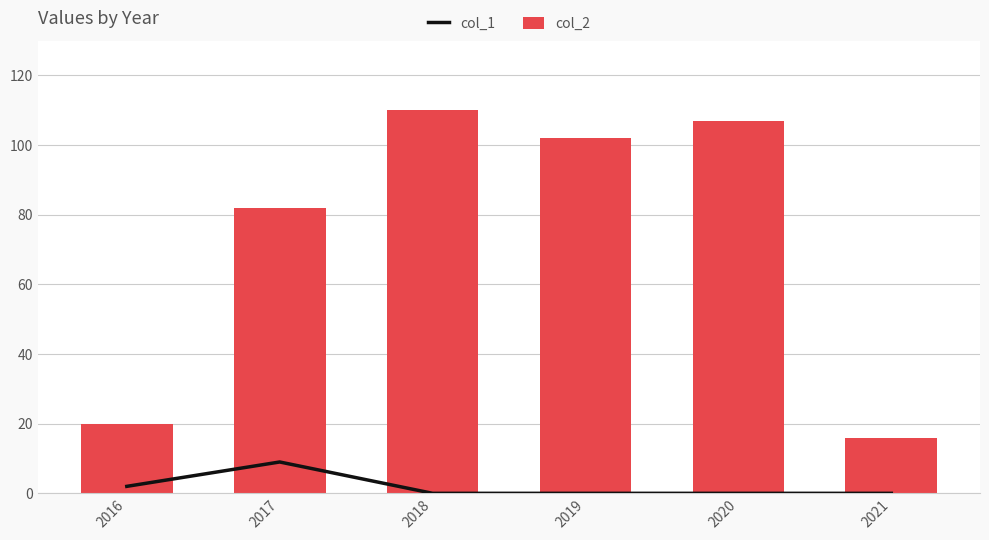

At how many categories does at least one series exceed 13?

6